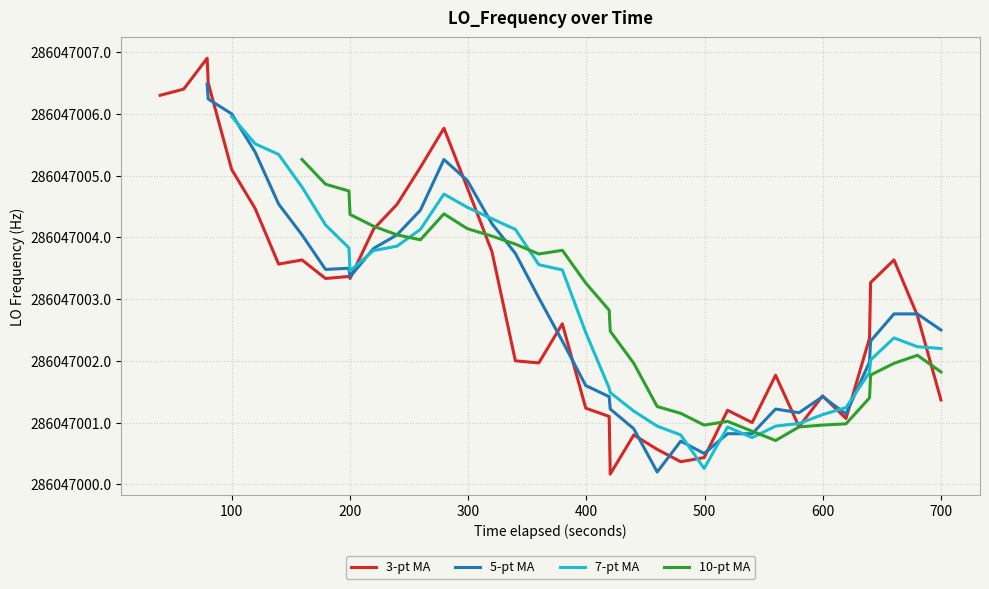

In 7-pt MA, how many points are higher than both neighbors (excluding endpoints)?

3